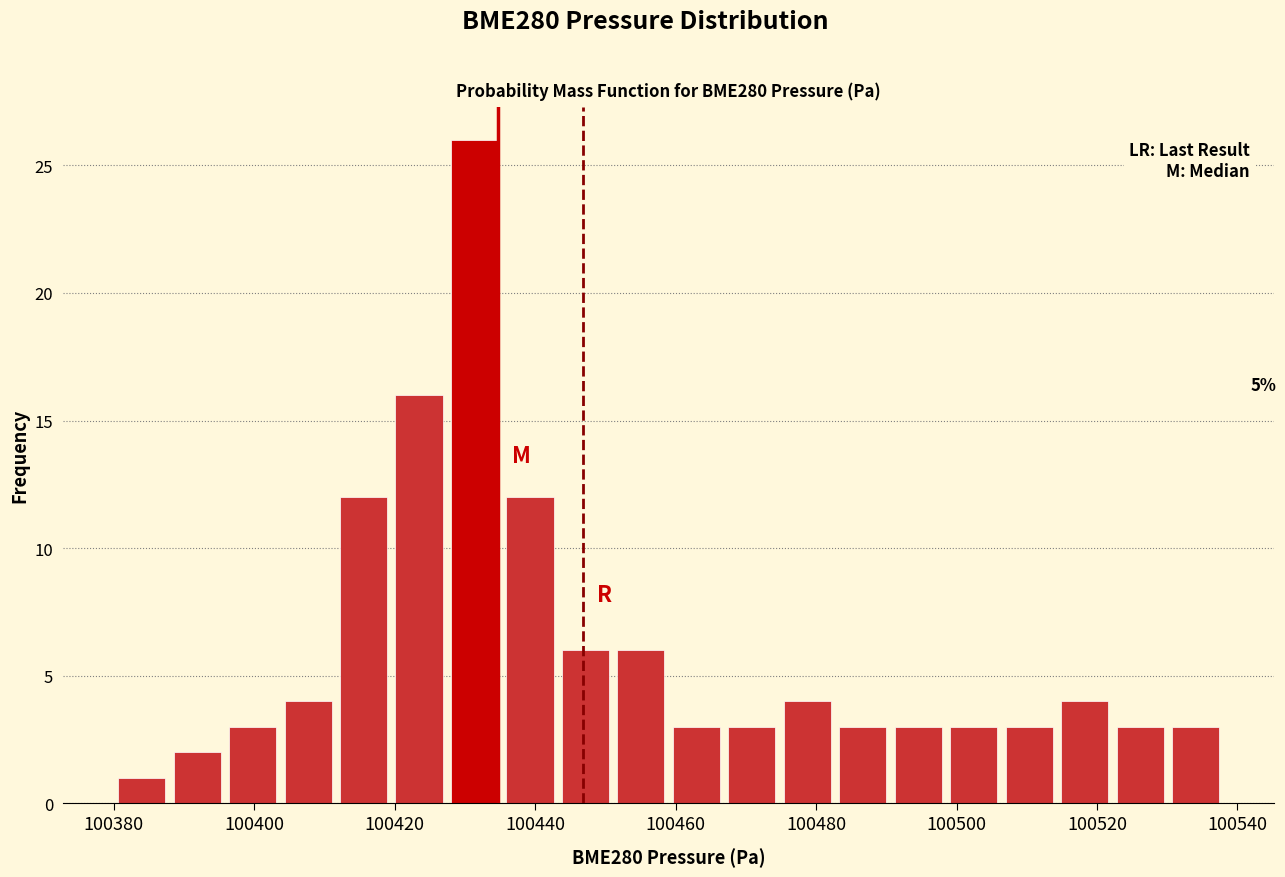

Around what value on the x-axis is the tallest bar? Give the approximate position of its centre, as read against the axis.

100432